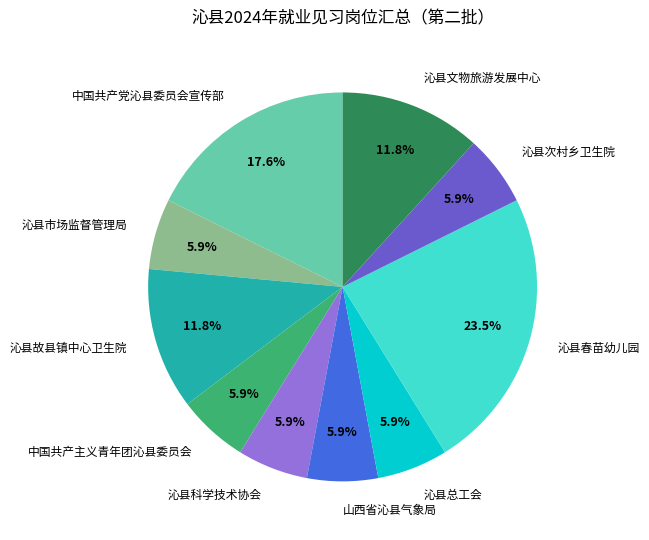

To the nearest percent, what portion does 沁县科学技术协会 represent?

6%